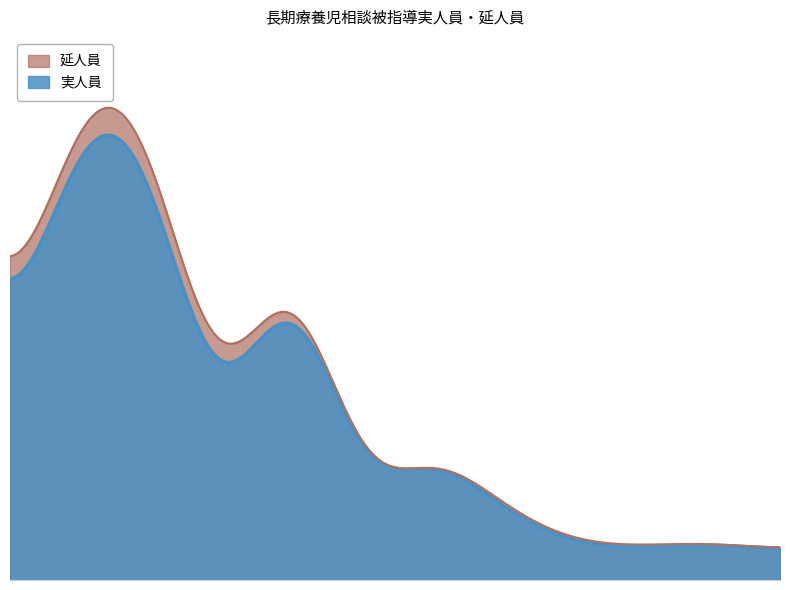

Where is 実人員 nearest to the value 1192?

平成21年度